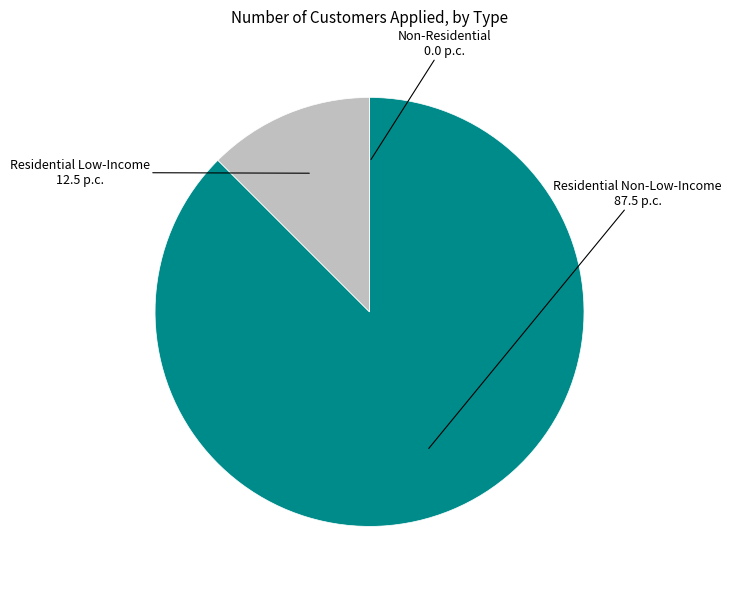

Between Residential Non-Low-Income and Residential Low-Income, which is larger?

Residential Non-Low-Income